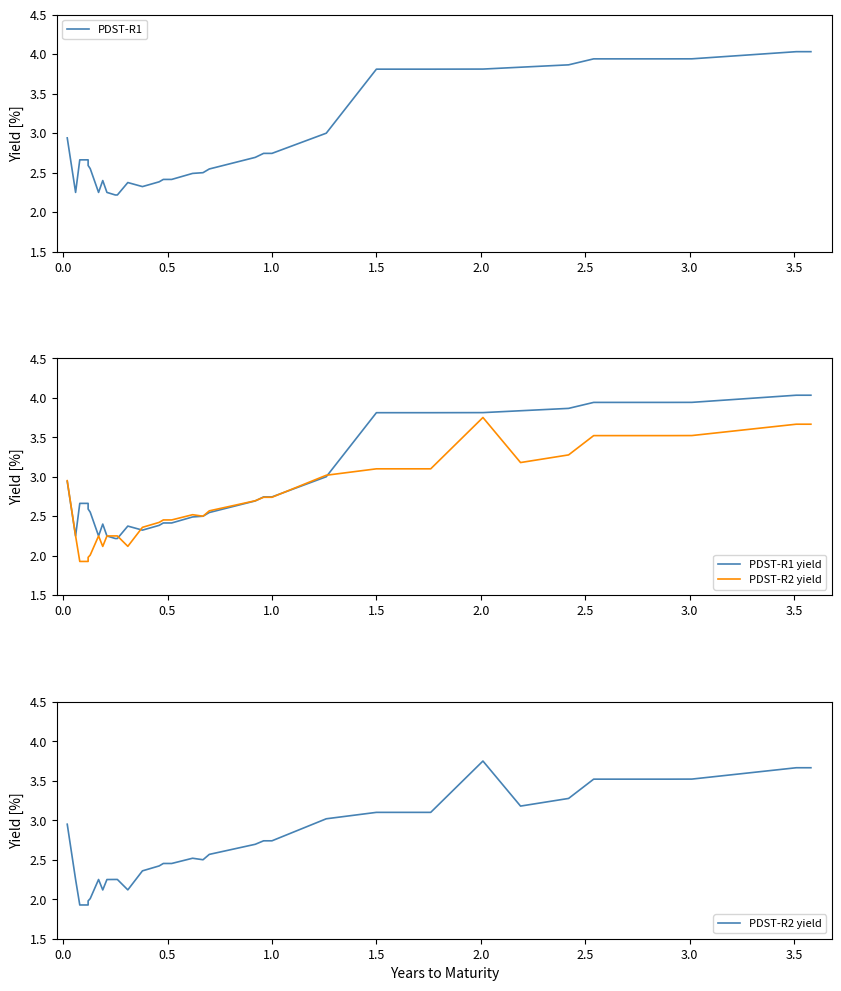

What are all the series names shown in the legend?

PDST-R1, PDST-R1 yield, PDST-R2 yield